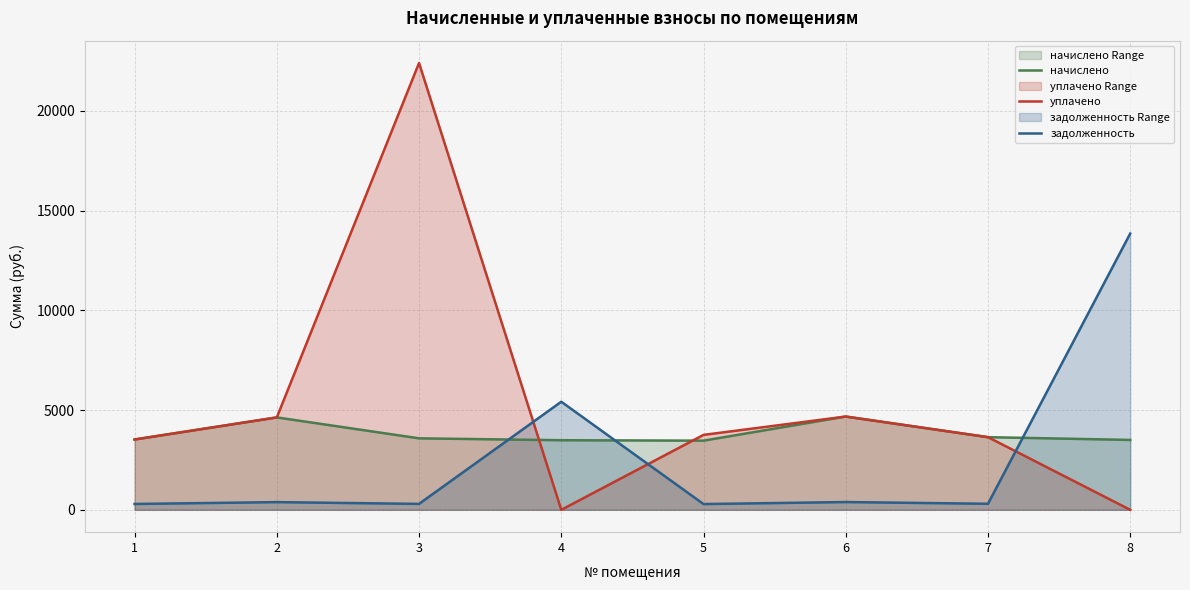

Where is the first local minimum for уплачено?

4